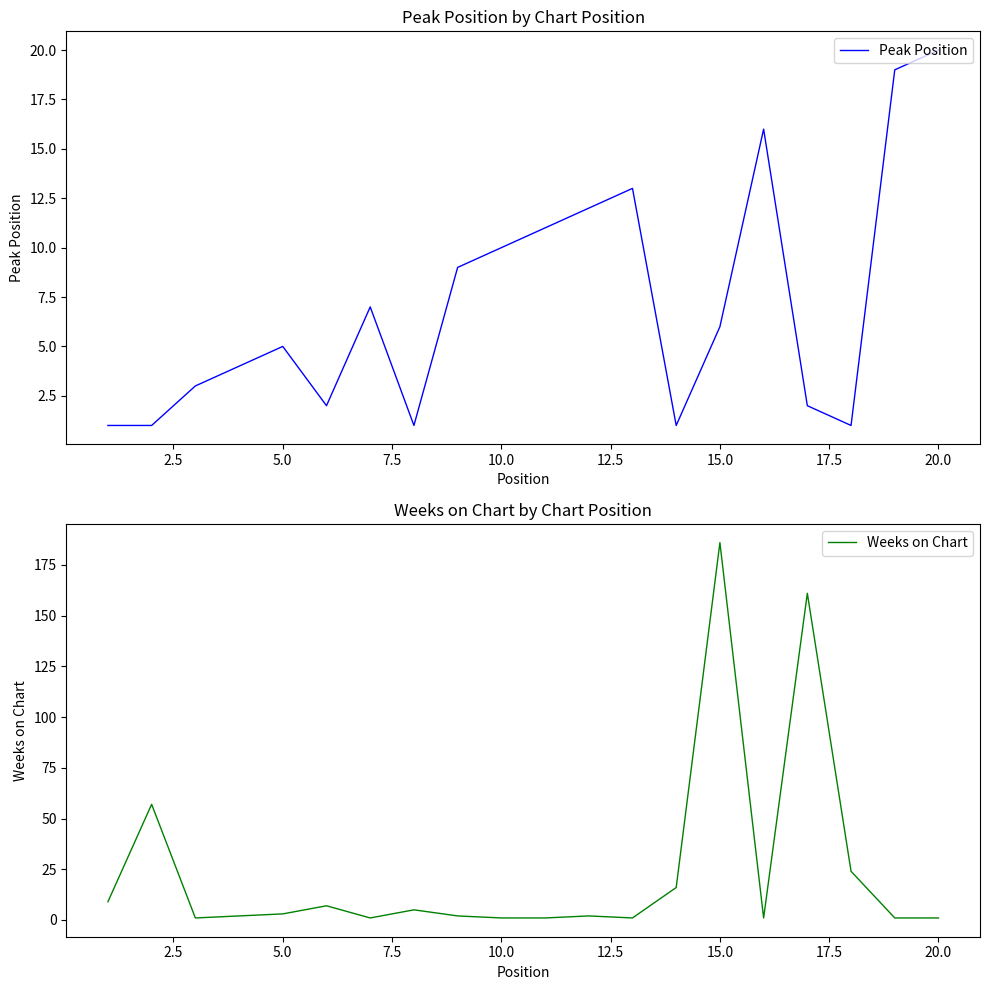

Where is the first local maximum for Peak Position?

5.0